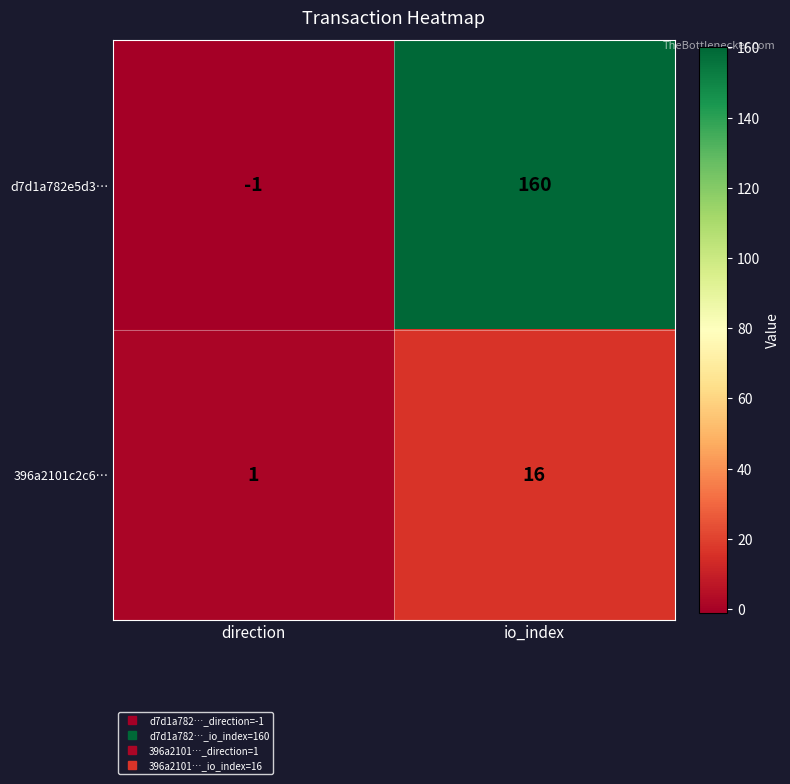

Is it true that 396a2101c2c6… equals 16 at io_index?

True